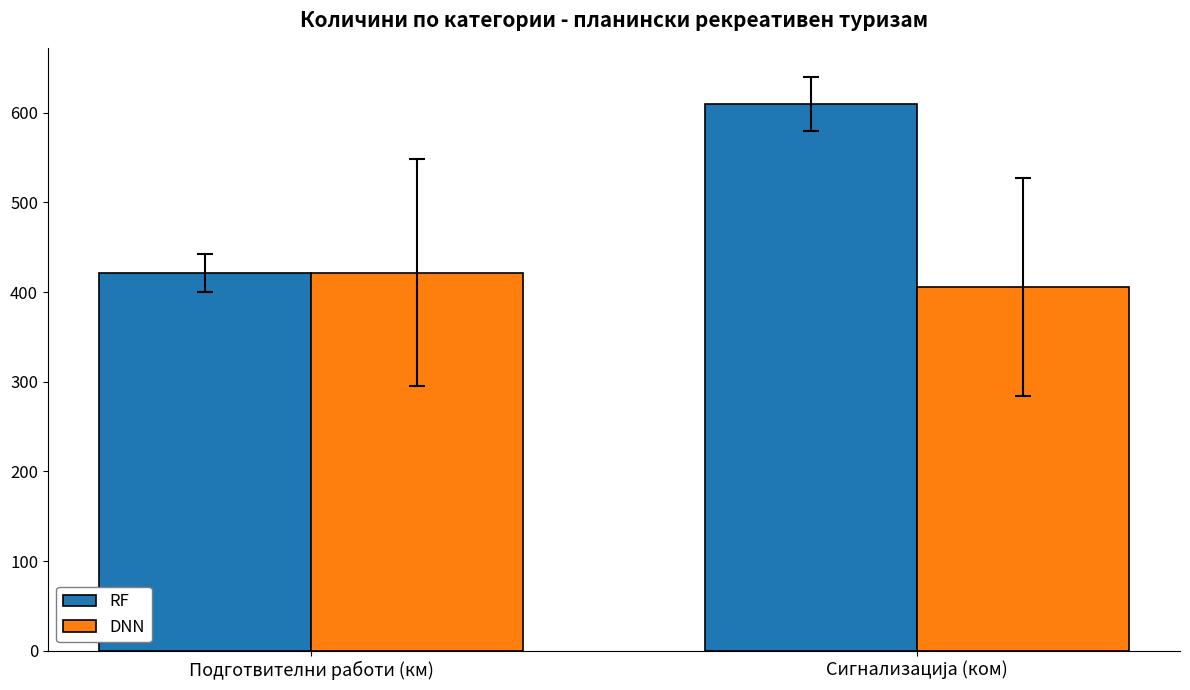

At which label is RF closest to 515?

Подготвителни работи (км)